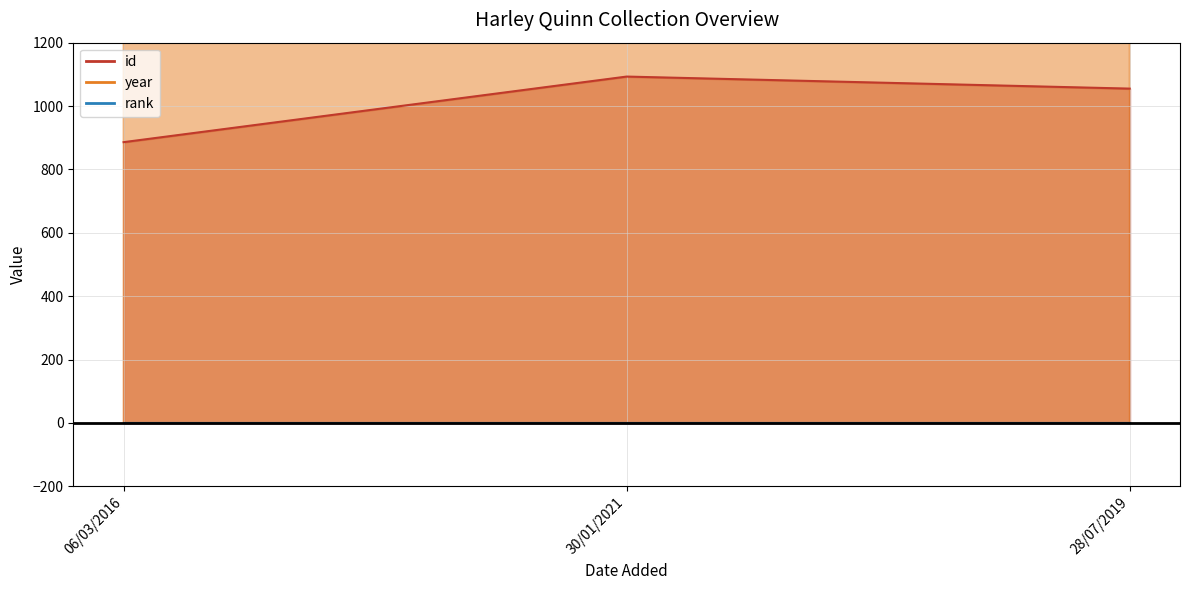

What is the sum of the id values at 06/03/2016 and 30/01/2021?

1979